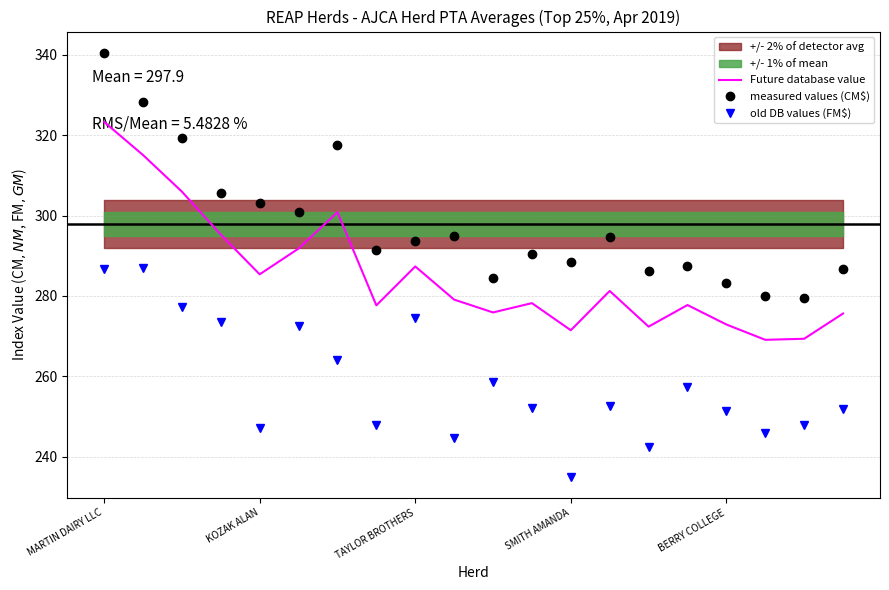

Read the old DB values (FM$) value at SMITH AMANDA.

235.0